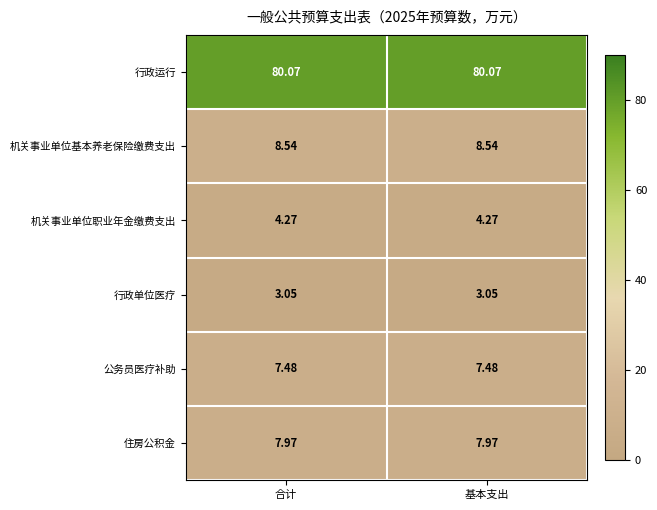

Which series has the largest total across all categories?

行政运行